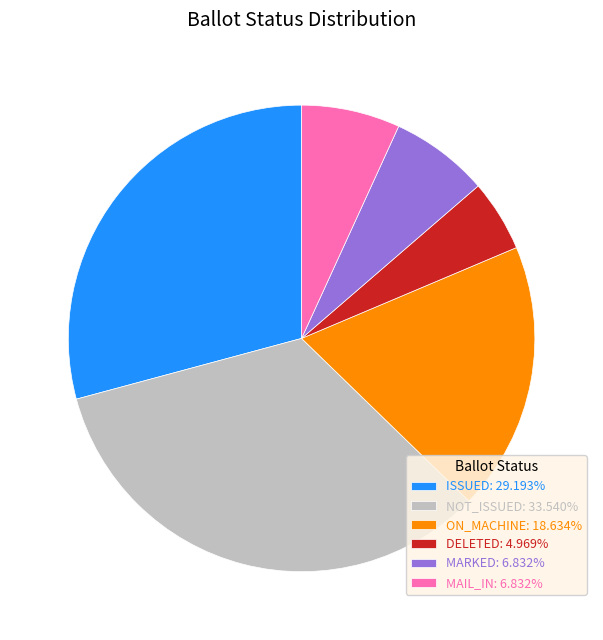

Does MAIL_IN: 6.832% account for over 50% of the chart?

No